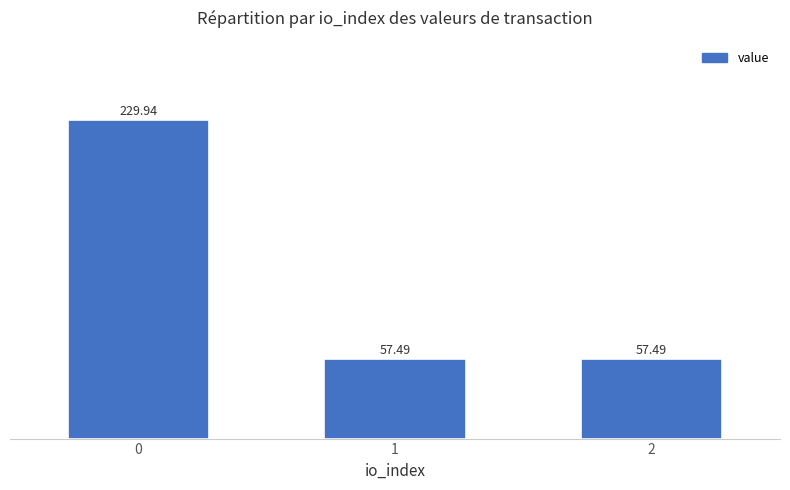

What is the sum of the values at 0 and 1?

287.4